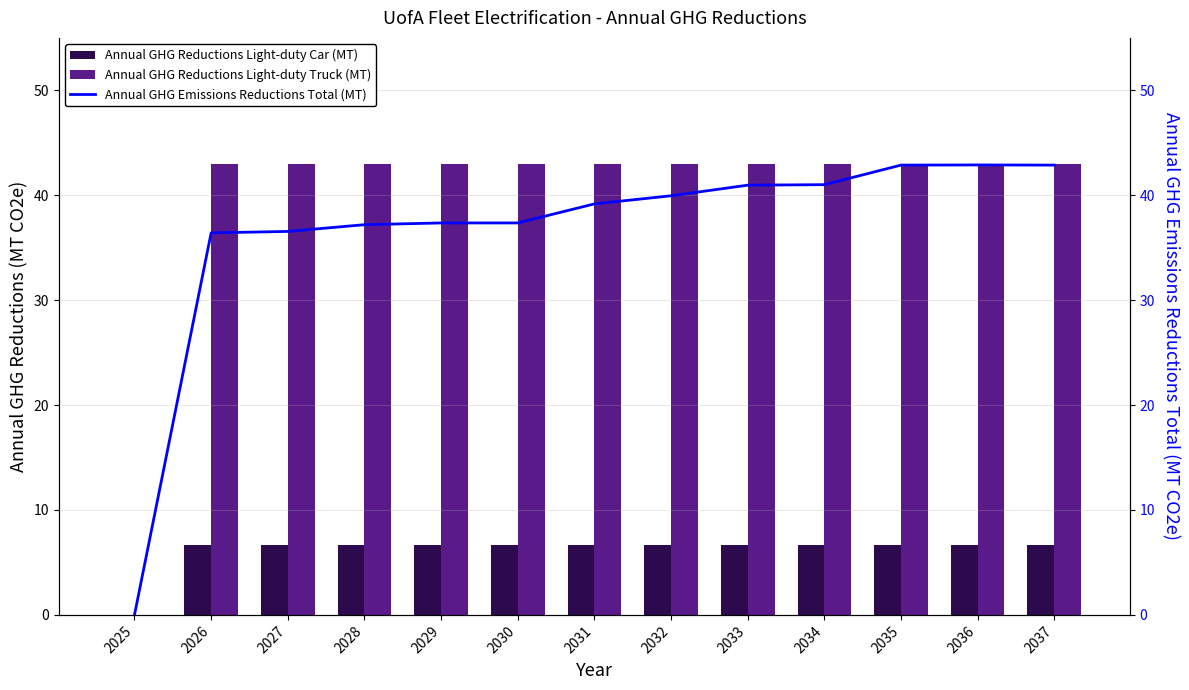

How many data points in Annual GHG Reductions Light-duty Car (MT) are less than 6?

1